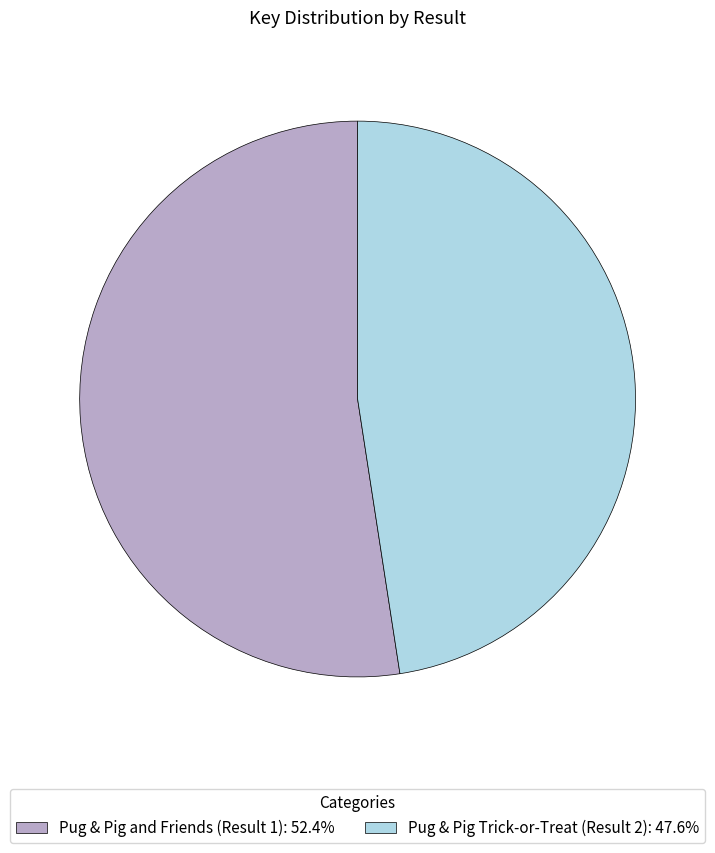

Does any single category account for the majority?

Yes